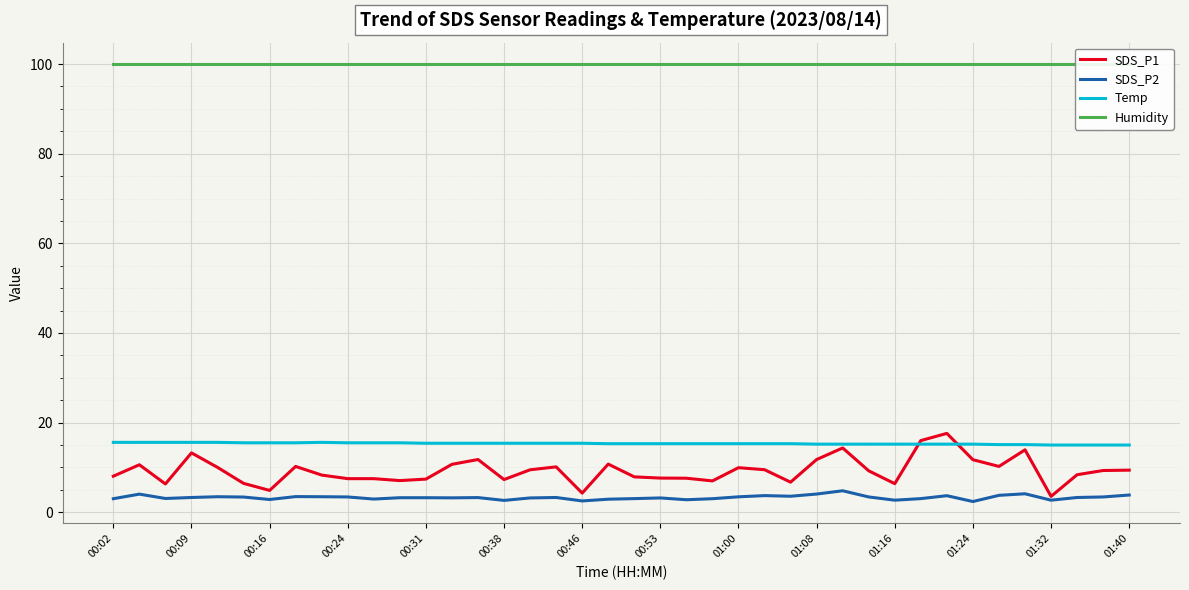

How many Temp values are between 15 and 16?

40